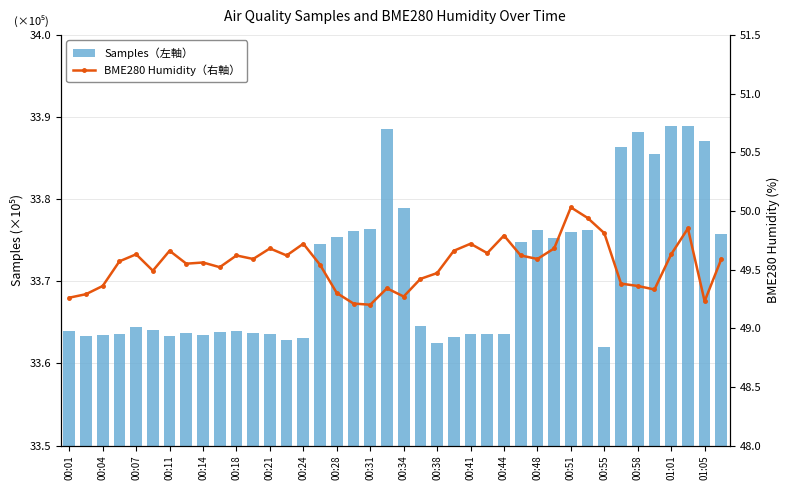

How many Samples（左軸） values are between 33 and 34?

40